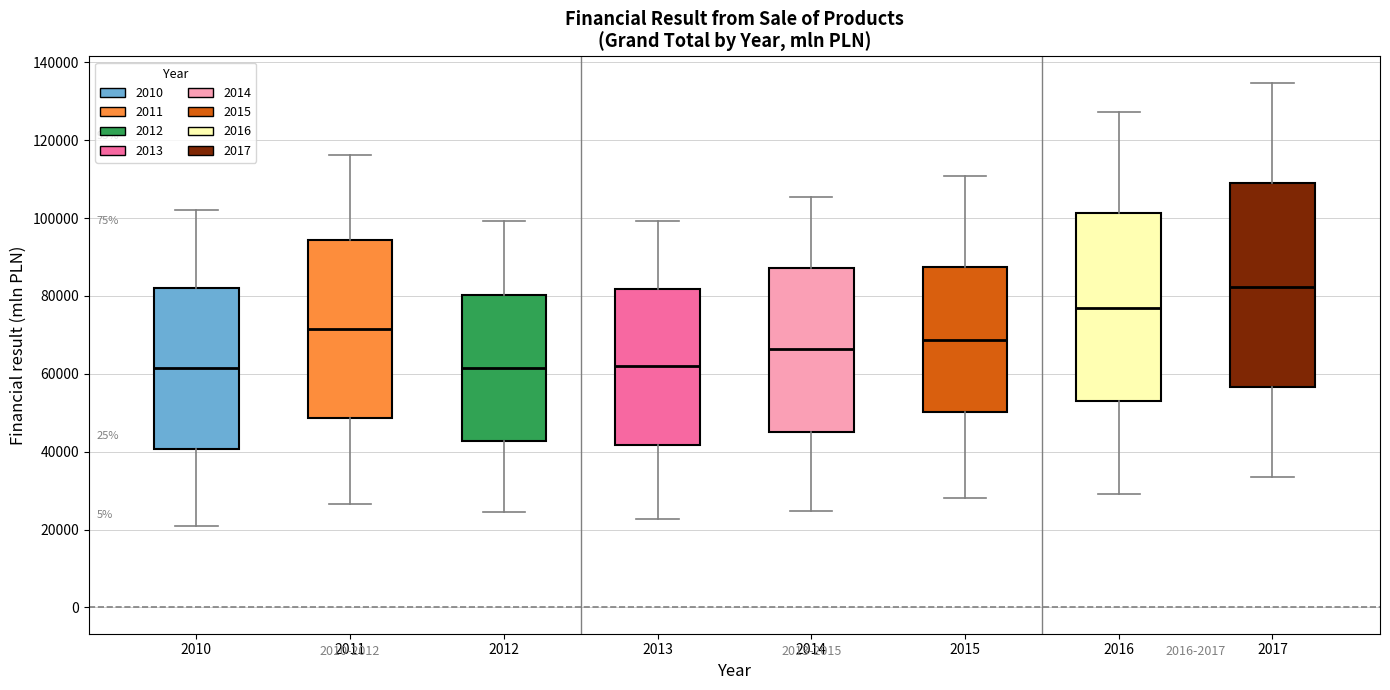

Which box is the tallest, from its lower edge to its upper edge?

2017